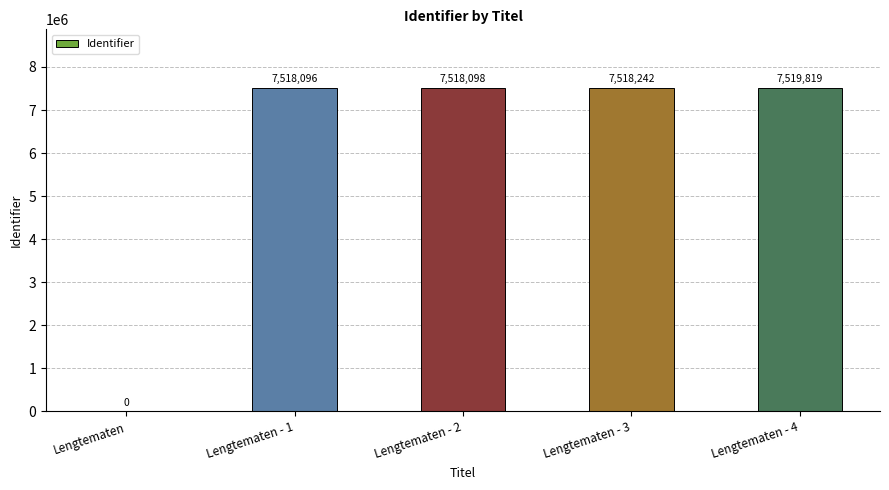

What is the change in value from Lengtematen - 1 to Lengtematen - 4?

+1723